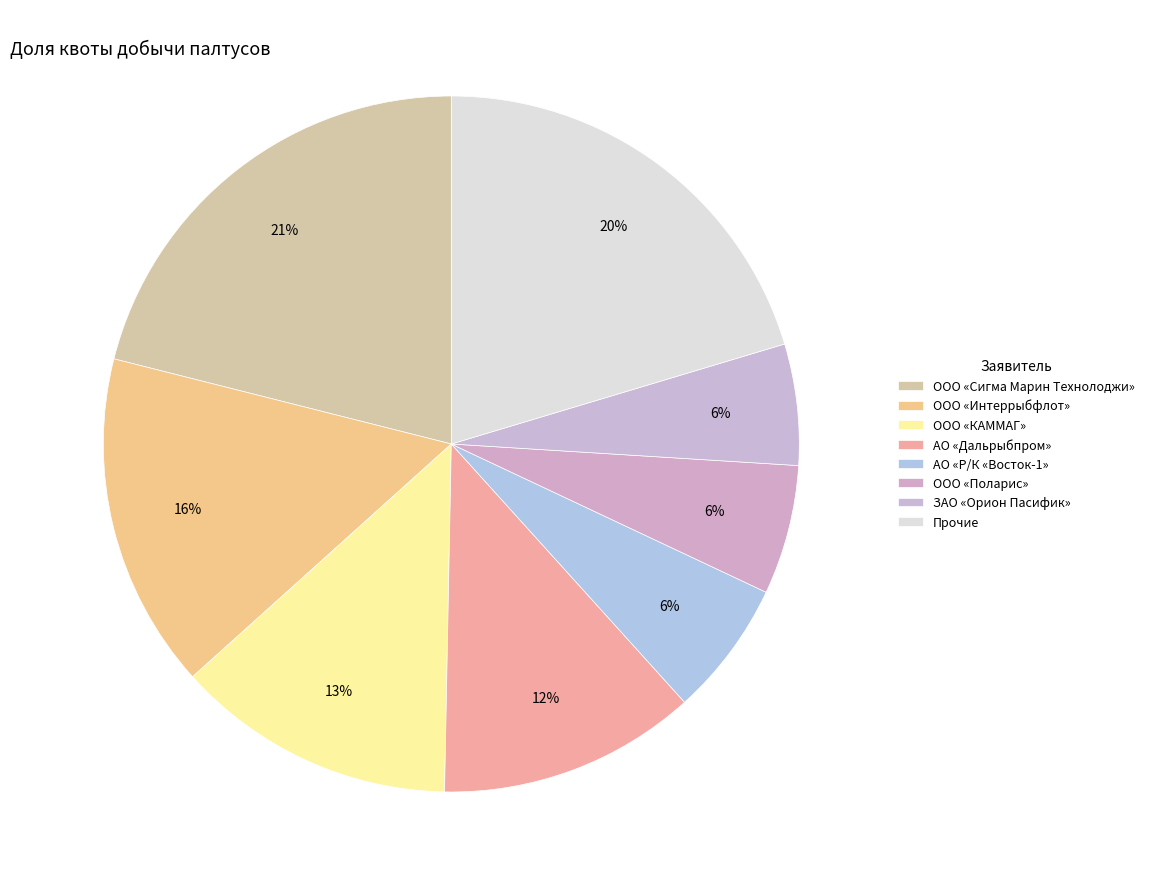

Count the number of slices in the pie.

8